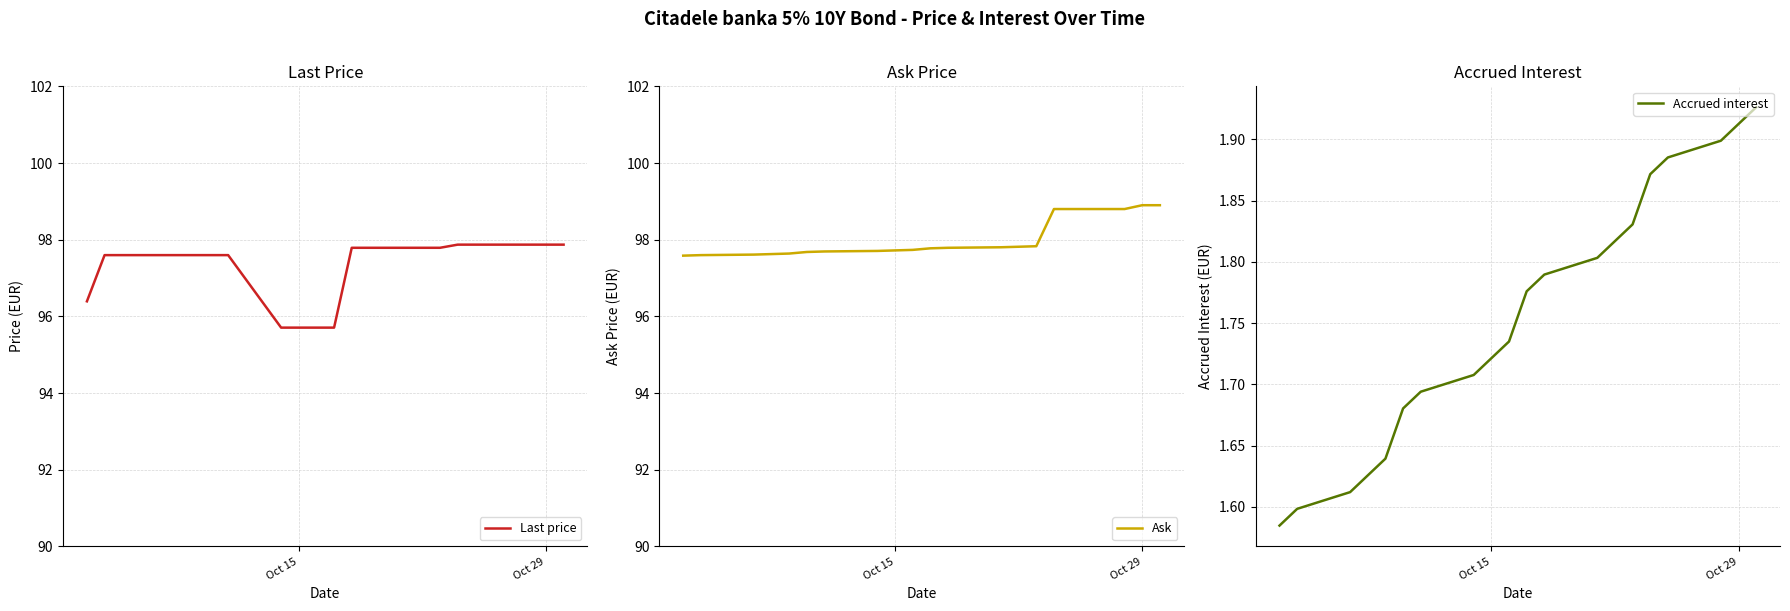

What is the maximum value for Ask?

98.9